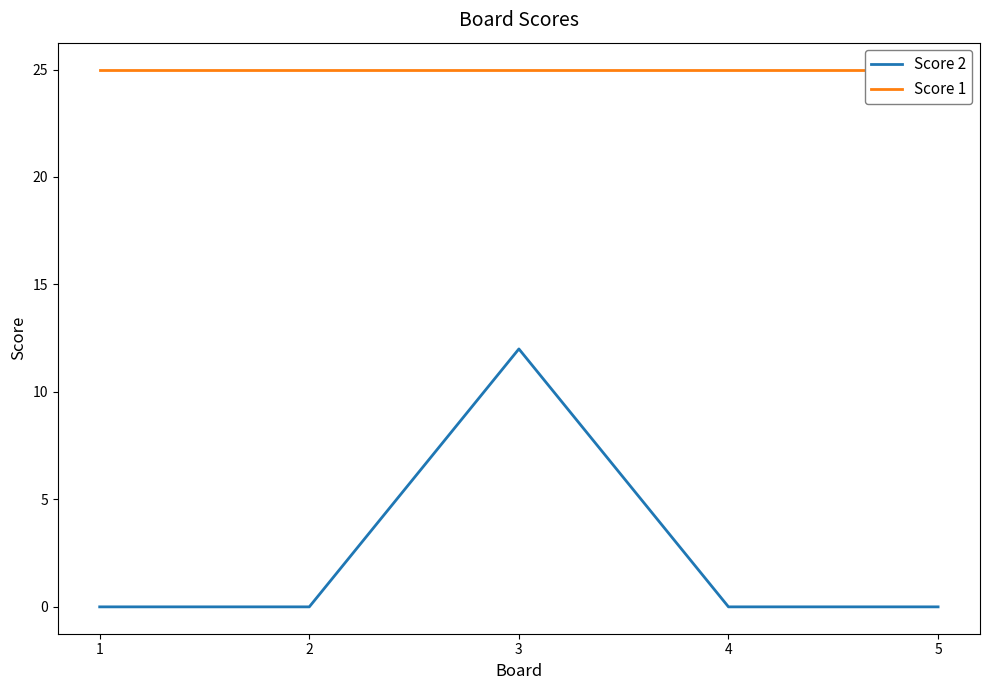

What is the maximum value for Score 2?

12